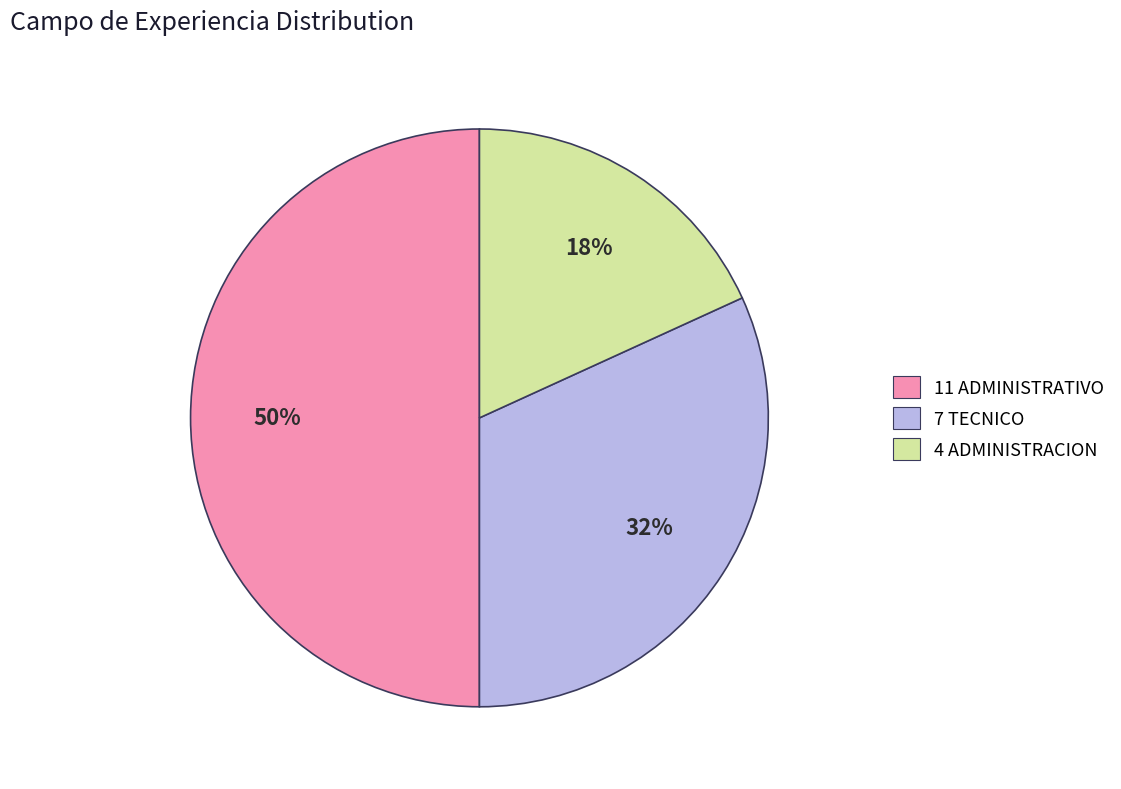

To the nearest percent, what portion does 7 TECNICO represent?

32%